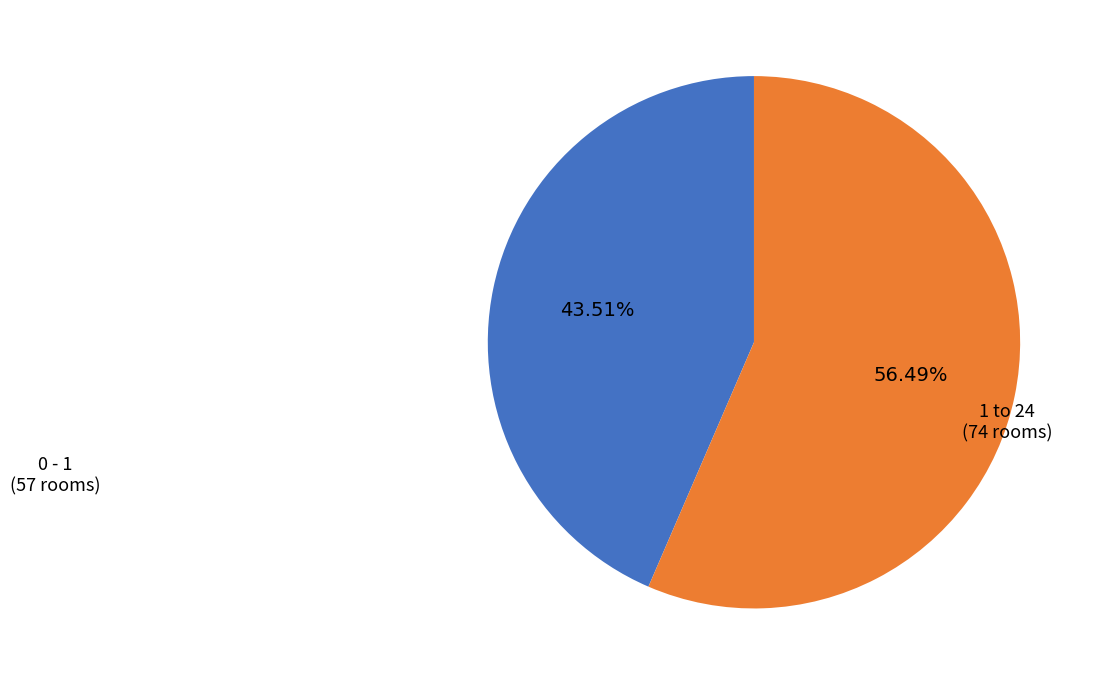

Is there any slice that represents more than half of the pie?

Yes